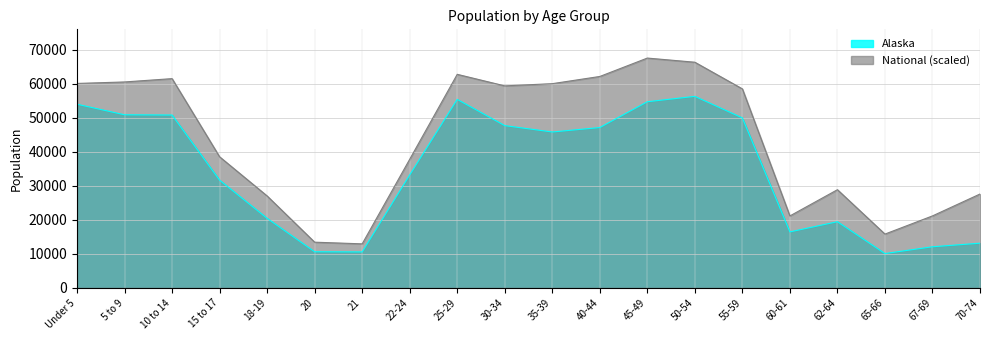

At which label does National reach its minimum?

21